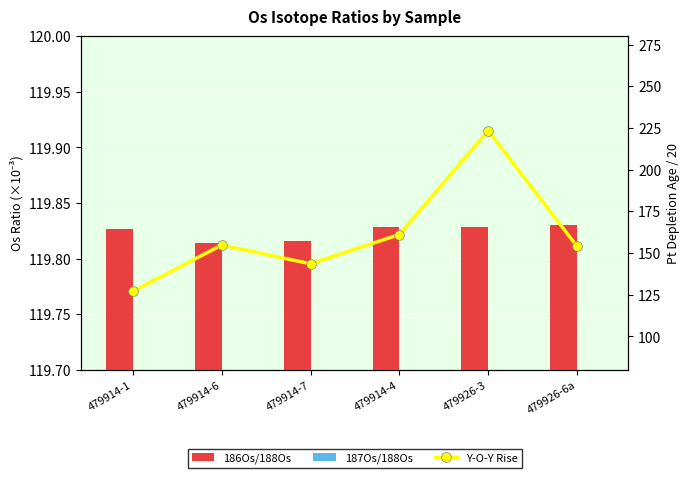

Reading left to right, extract all data points from this chart.

186Os/188Os: 479914-1=119.8	479914-6=119.8	479914-7=119.8	479914-4=119.8	479926-3=119.8	479926-6a=119.8
187Os/188Os: 479914-1=104.9	479914-6=104.8	479914-7=104.8	479914-4=104.9	479926-3=105.0	479926-6a=105.0
Y-O-Y Rise: 479914-1=127.0	479914-6=154.7	479914-7=143.5	479914-4=161.1	479926-3=223.4	479926-6a=154.0